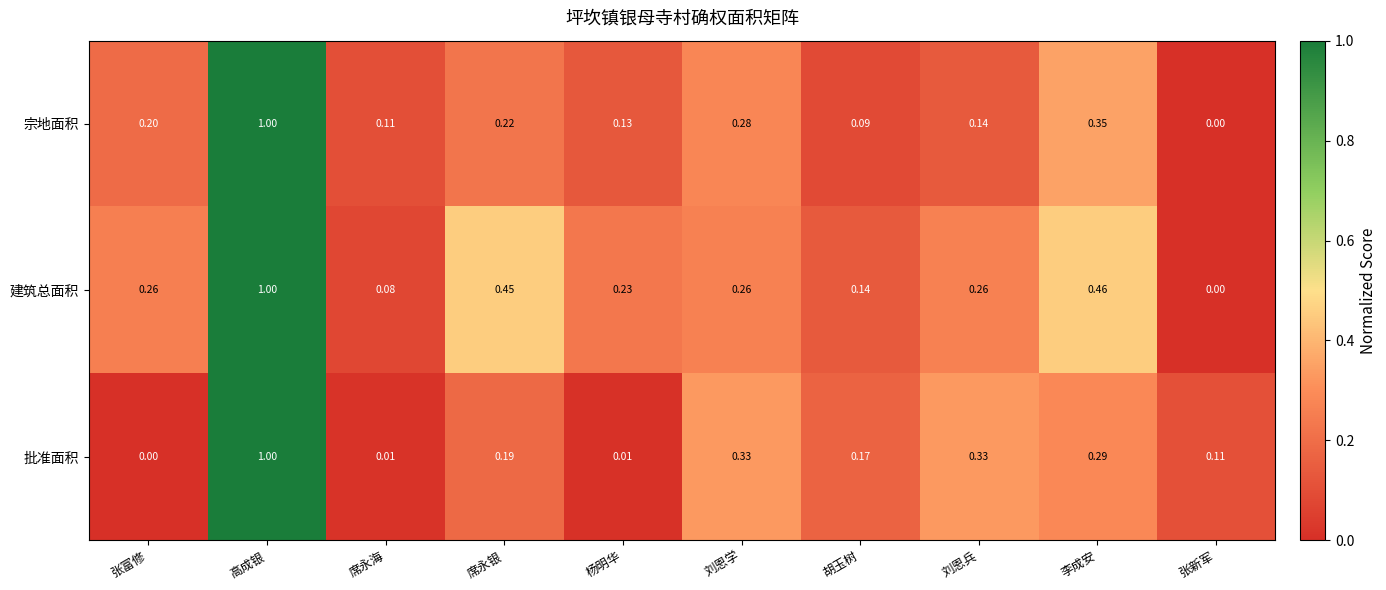

List the labels in order of 宗地面积 value, largest first.

高成银, 李成安, 刘恩学, 席永银, 张富修, 刘恩兵, 杨明华, 席永海, 胡玉树, 张新军